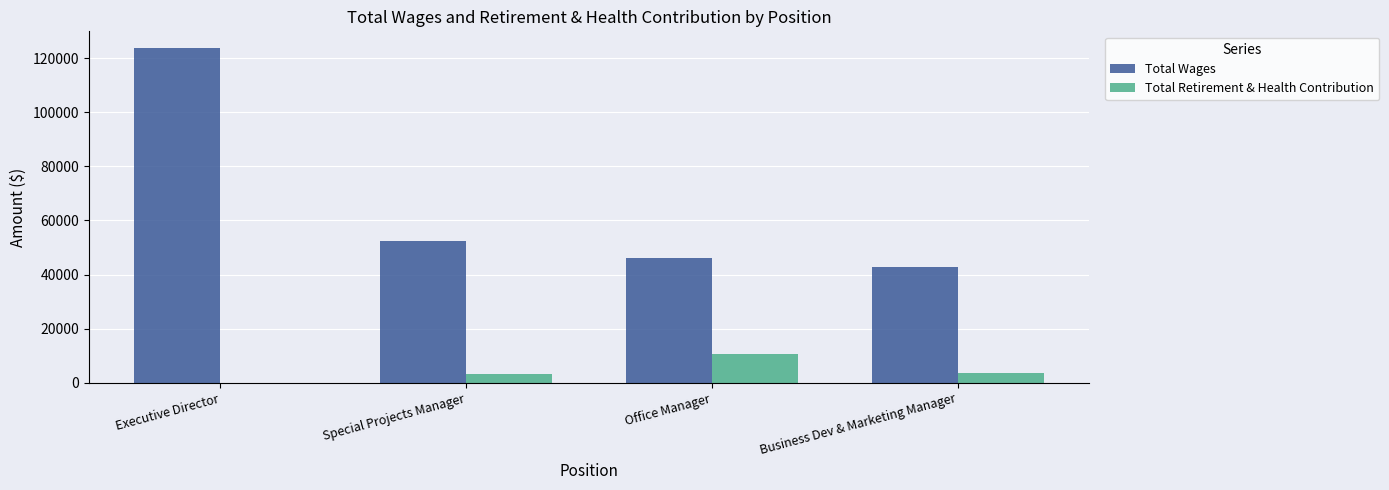

What is the sum of the Total Wages values at Business Dev & Marketing Manager and Special Projects Manager?

95193